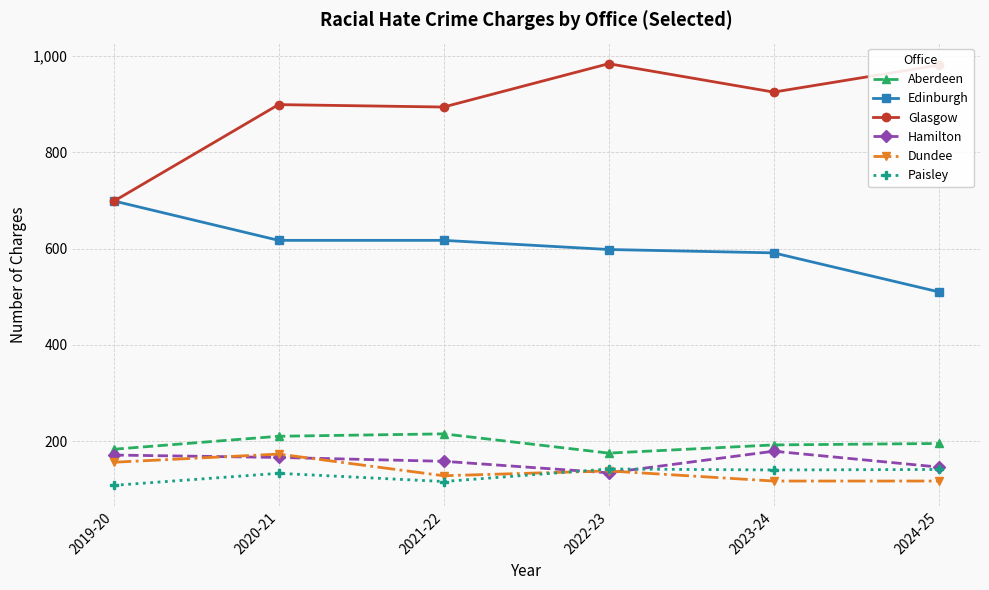

Is it true that Hamilton equals 244 at 2024-25?

False